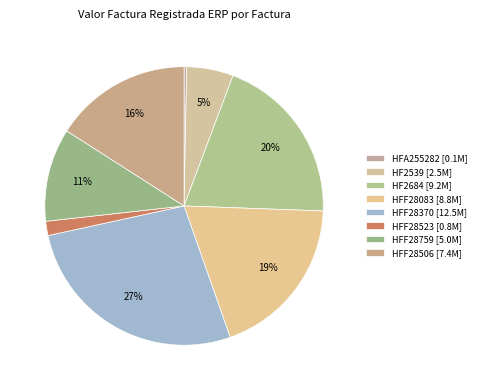

Does HFF28506 account for over 50% of the chart?

No